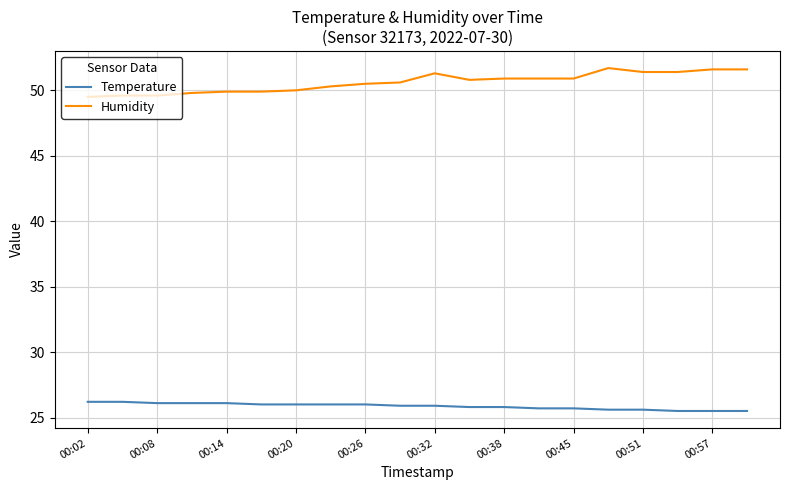

What is the difference between the maximum and minimum values in the Temperature series?

0.7